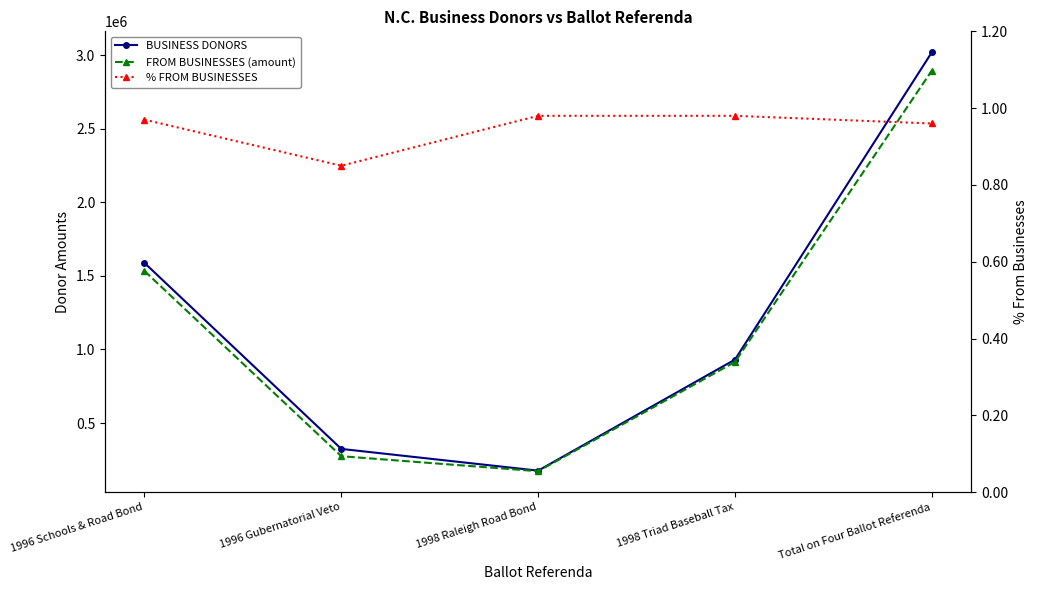

At 1996 Schools & Road Bond, list the series in order from smallest to largest.

% FROM BUSINESSES, FROM BUSINESSES (amount), BUSINESS DONORS